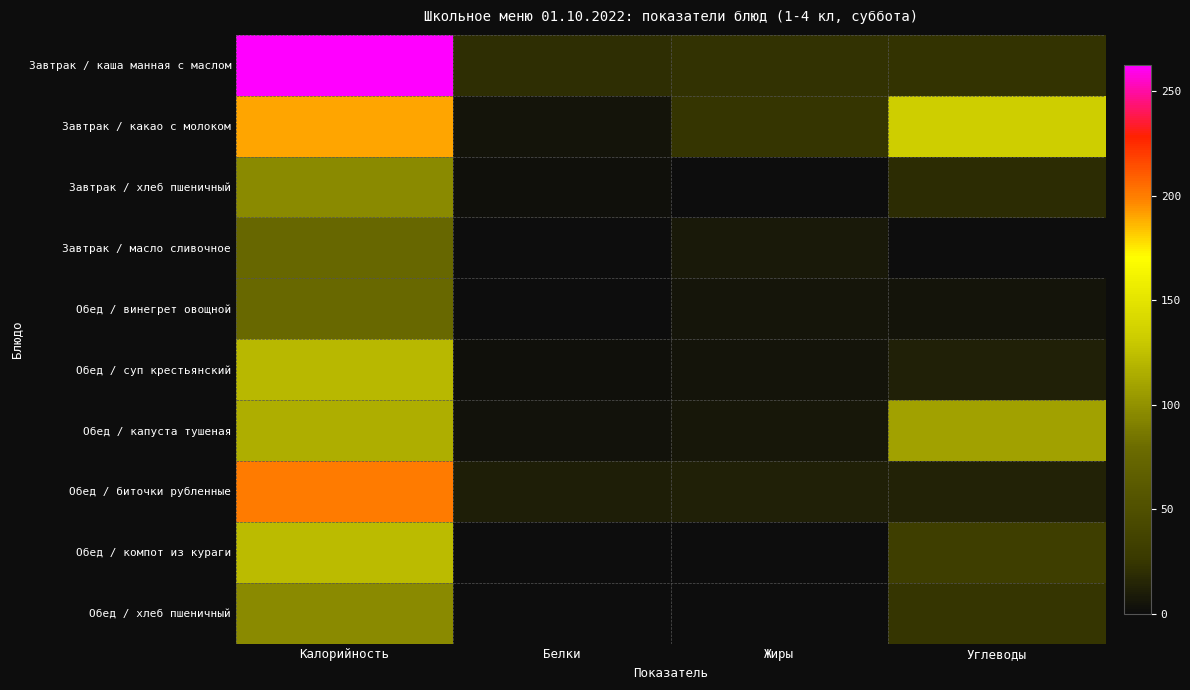

Reading left to right, extract all data points from this chart.

Завтрак / каша манная с маслом: Калорийность=262.7	Белки=19.6	Жиры=22.4	Углеводы=22.6
Завтрак / какао с молоком: Калорийность=190.0	Белки=4.5	Жиры=24.5	Углеводы=132.8
Завтрак / хлеб пшеничный: Калорийность=96.0	Белки=3.0	Жиры=0.3	Углеводы=19.4
Завтрак / масло сливочное: Калорийность=75.0	Белки=0.1	Жиры=8.2	Углеводы=0.1
Обед / винегрет овощной: Калорийность=76.0	Белки=0.8	Жиры=6.1	Углеводы=4.5
Обед / суп крестьянский: Калорийность=121.0	Белки=3.0	Жиры=5.0	Углеводы=11.5
Обед / капуста тушеная: Калорийность=115.2	Белки=3.8	Жиры=6.2	Углеводы=108.0
Обед / биточки рубленные: Калорийность=201.0	Белки=11.0	Жиры=11.5	Углеводы=13.1
Обед / компот из кураги: Калорийность=123.0	Белки=1.0	Жиры=0.2	Углеводы=31.0
Обед / хлеб пшеничный: Калорийность=96.0	Белки=0.3	Жиры=0.3	Углеводы=24.3